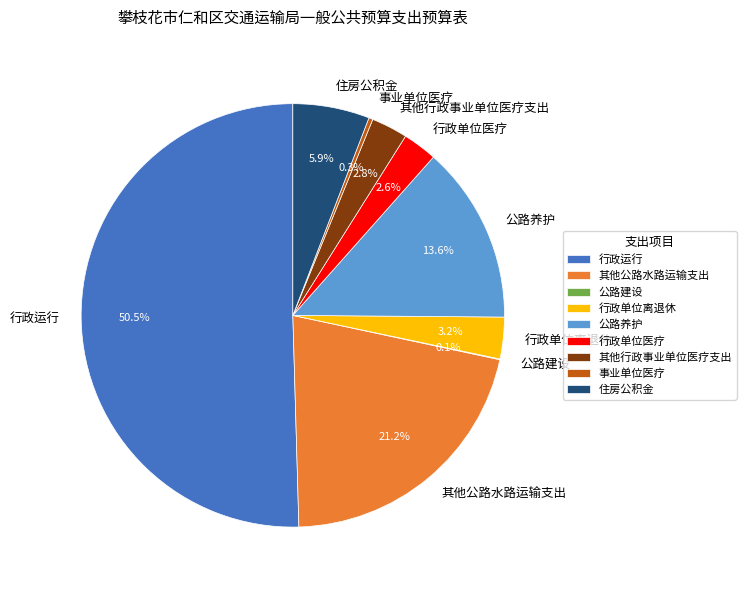

Is the sum of 行政单位离退休 and 事业单位医疗 greater than half?

No